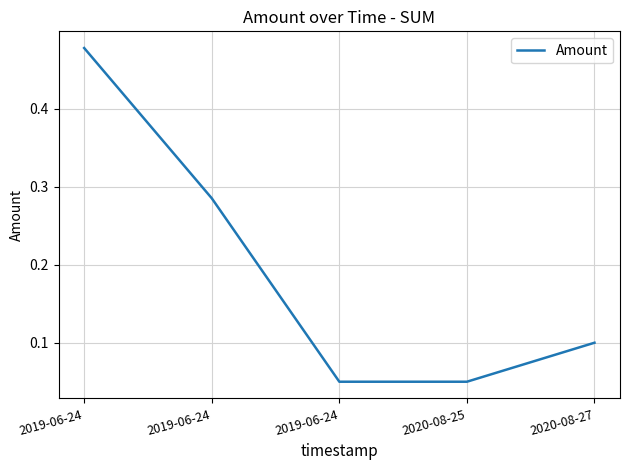

Does the chart display data point markers on the line(s)?

No